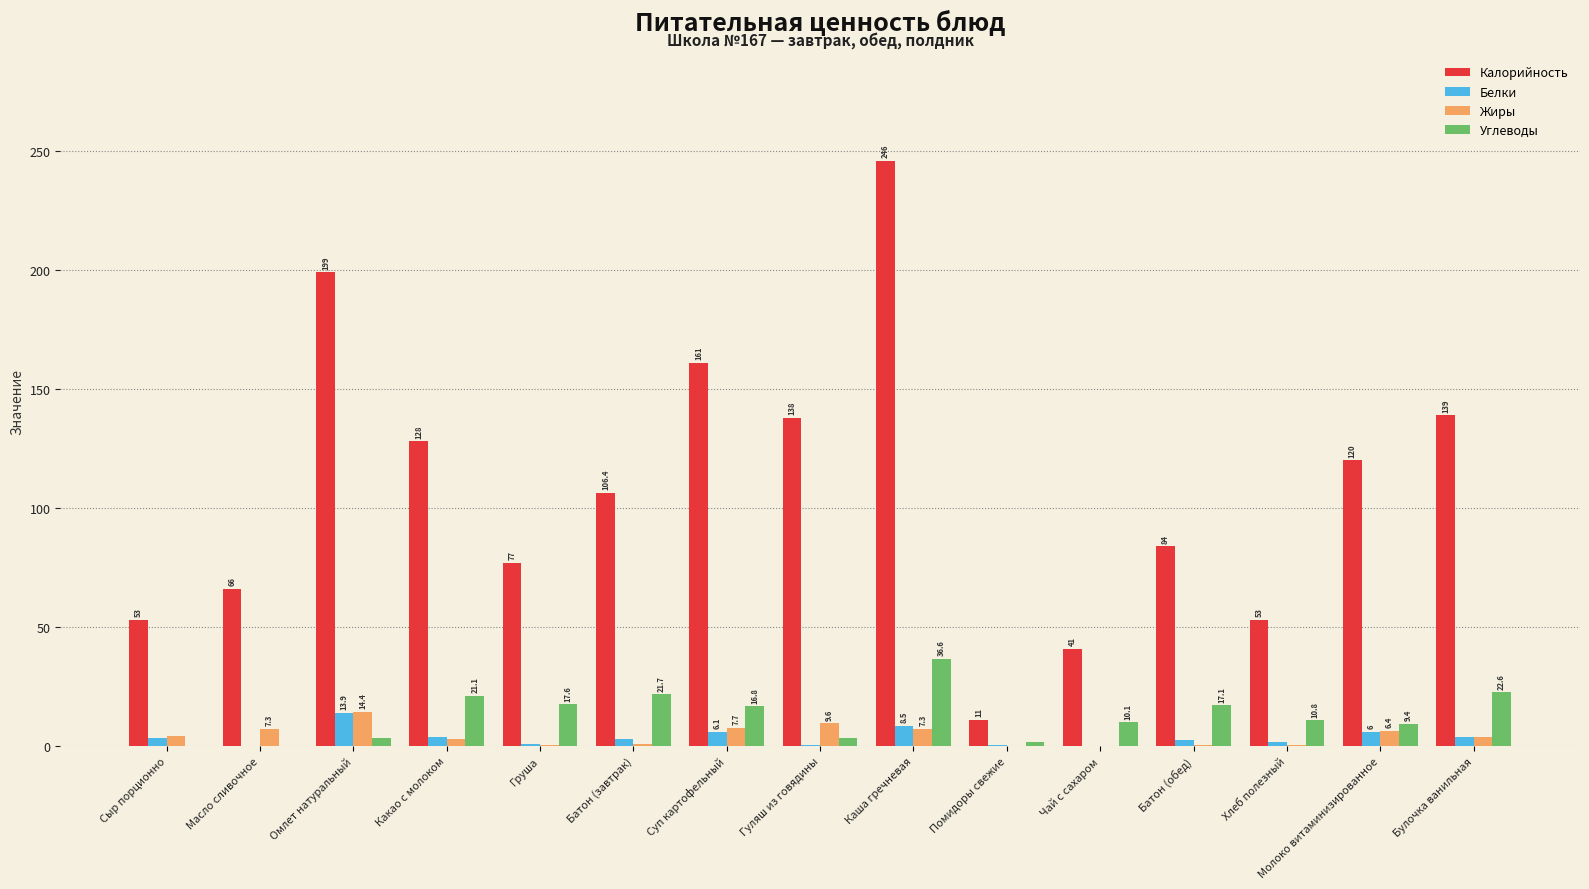

How many series are shown in this chart?

4